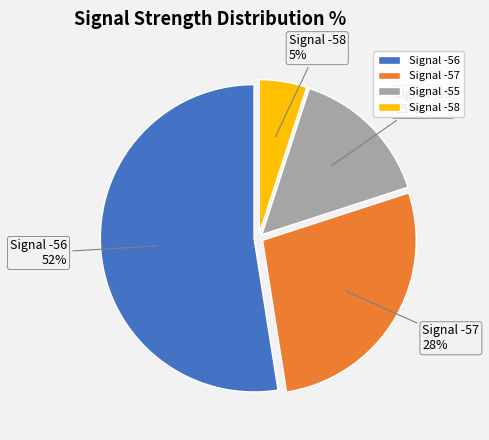

Is there any slice that represents more than half of the pie?

Yes